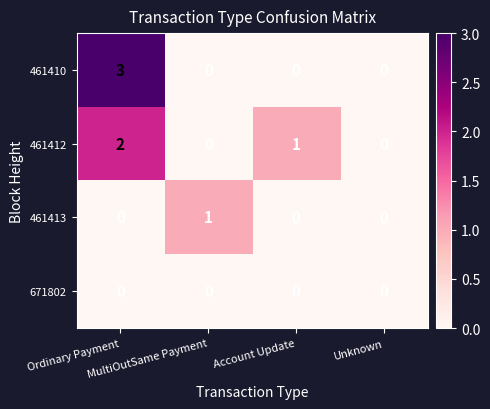

At how many categories does at least one series exceed 2?

1